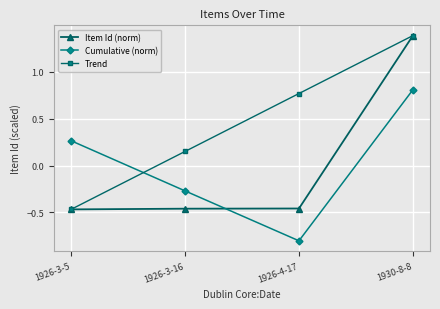

At which category is the sum across all series the highest?

1930-8-8